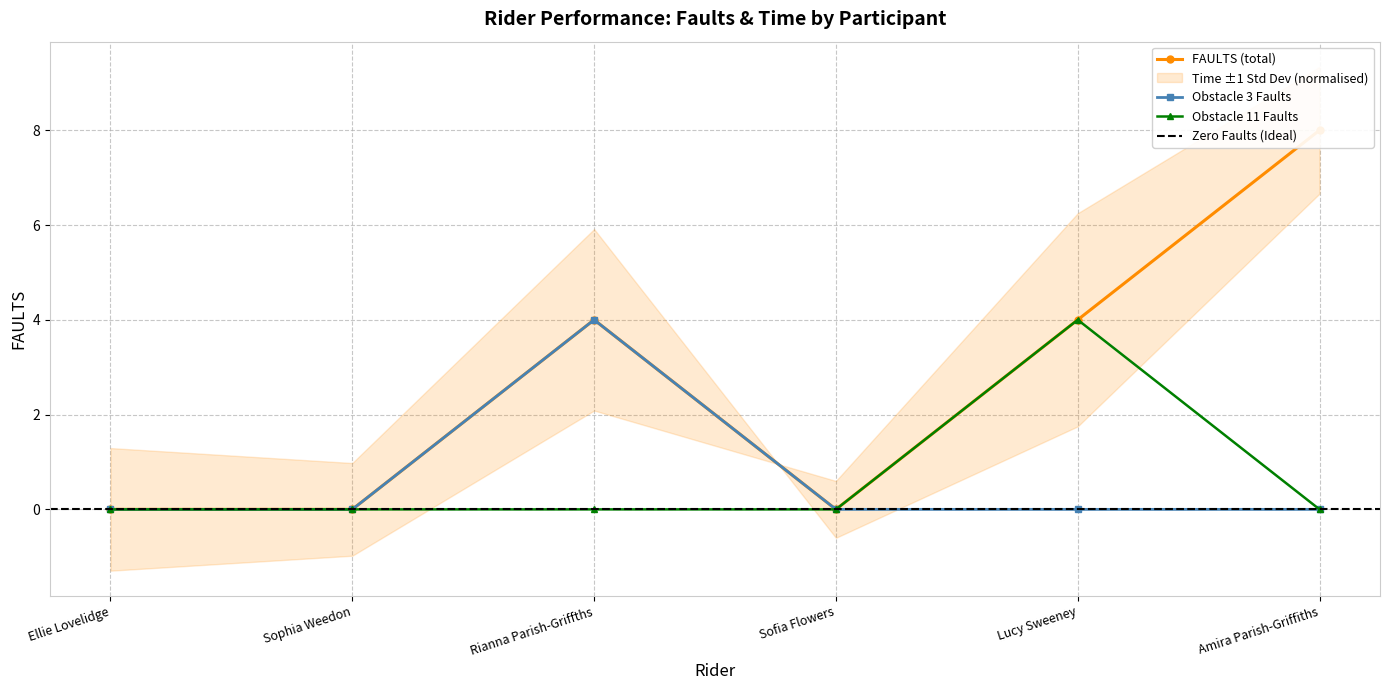

What is the label of the 1st point from the right?

Amira Parish-Griffiths